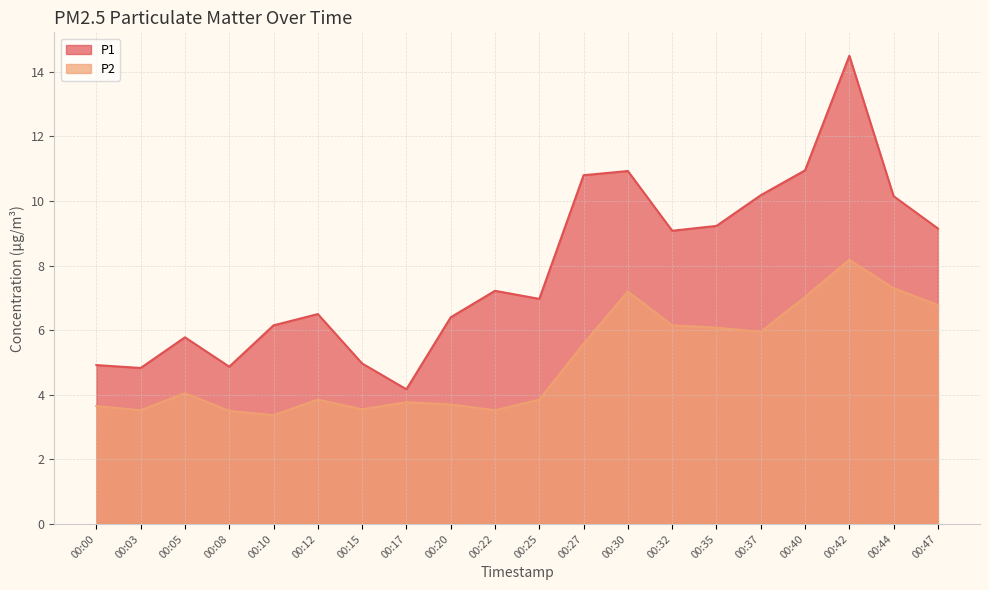

Read the P1 value at 00:10.

6.2